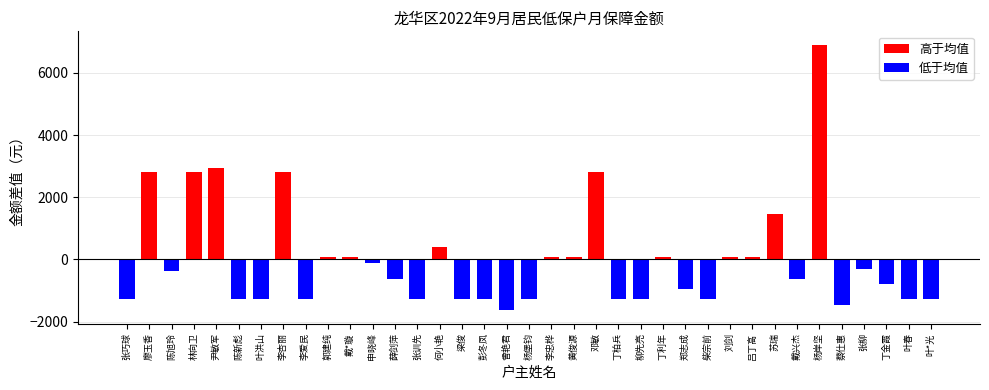

The chart shows a value of 10610.0 at 杨岸坚. True or false?

False